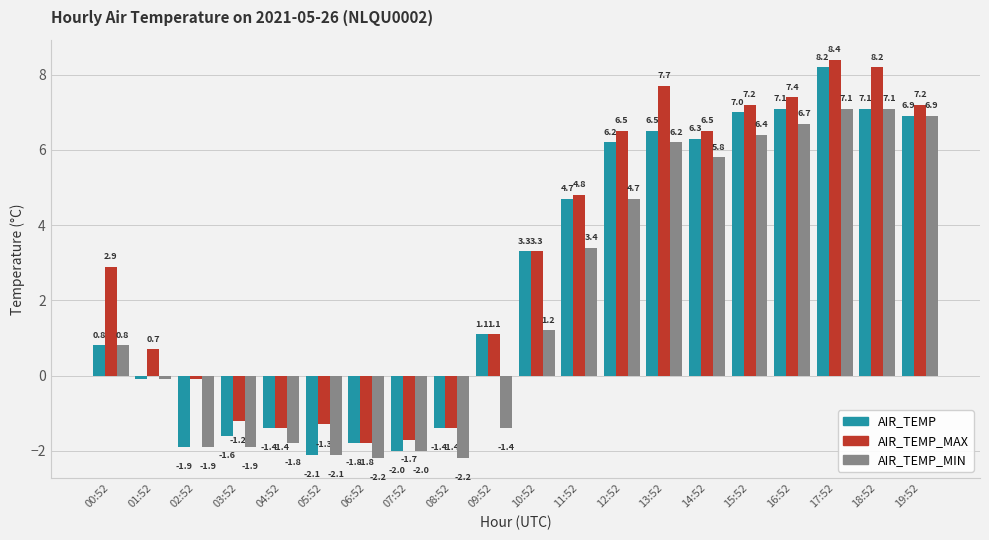

The AIR_TEMP_MAX series shows 4.0 at 00:52. True or false?

False